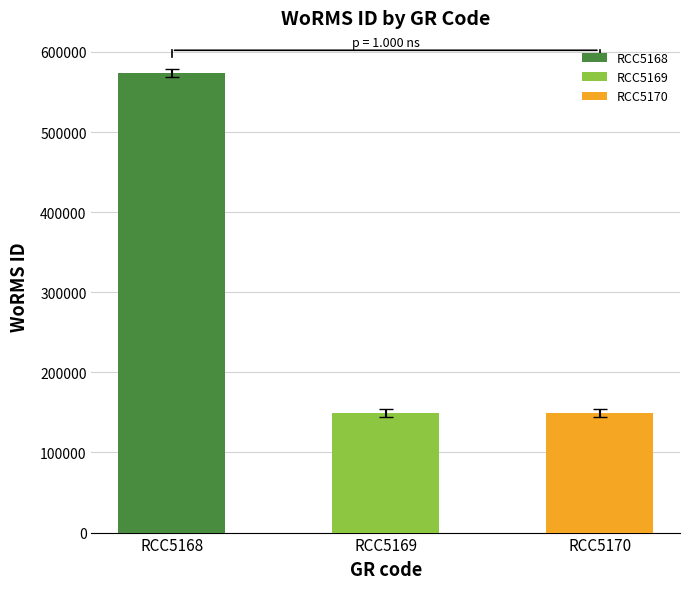

Rank the categories by value from lowest to highest.

RCC5169, RCC5170, RCC5168